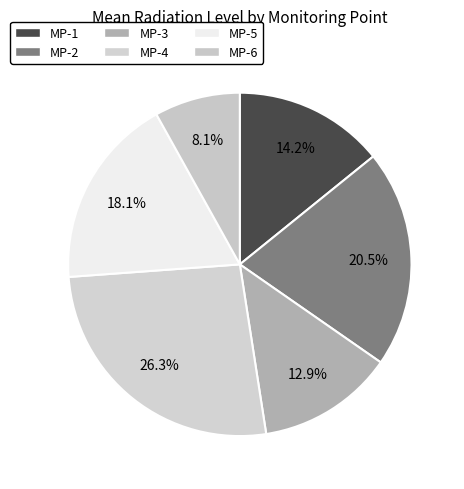

Count the number of slices in the pie.

6